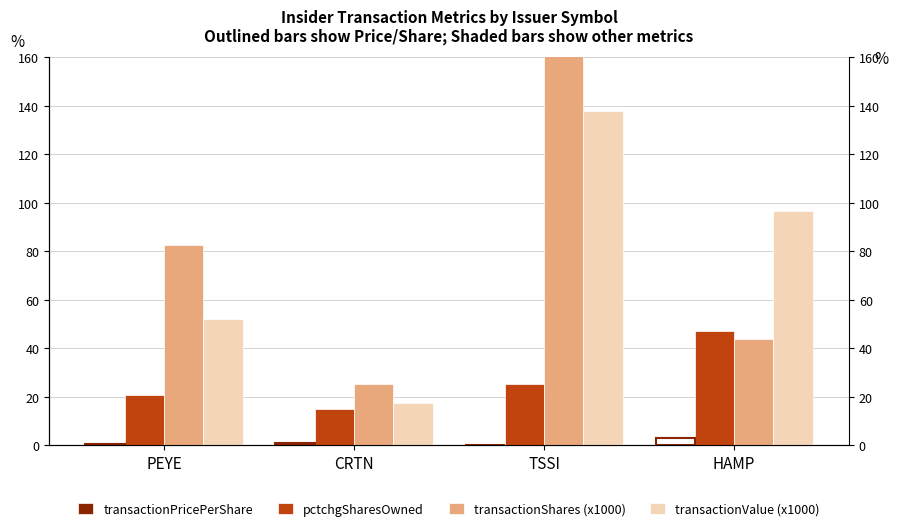

What is the label of the 2nd bar from the right?

TSSI